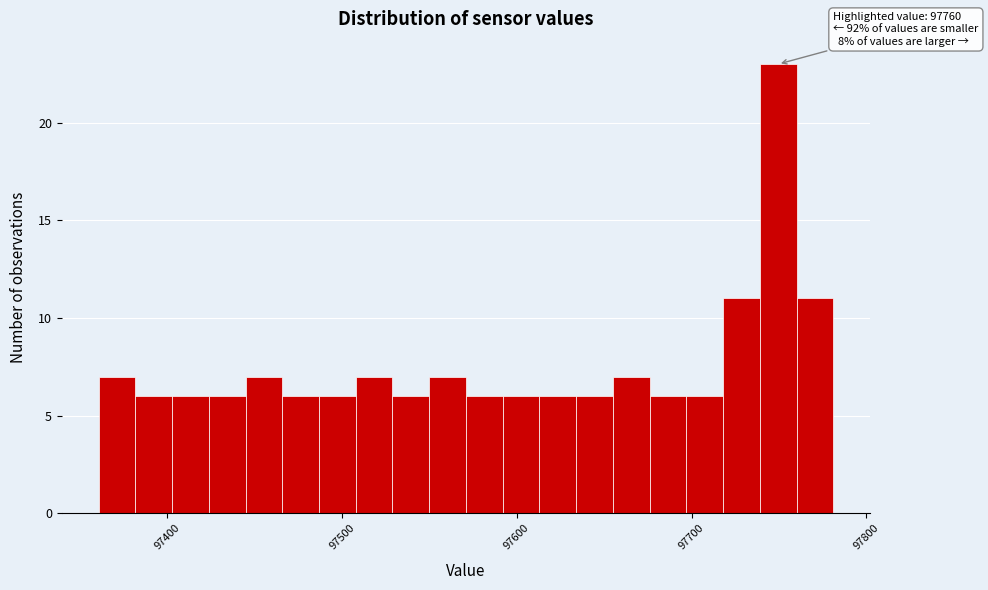

Around what value on the x-axis is the tallest bar? Give the approximate position of its centre, as read against the axis.

97750